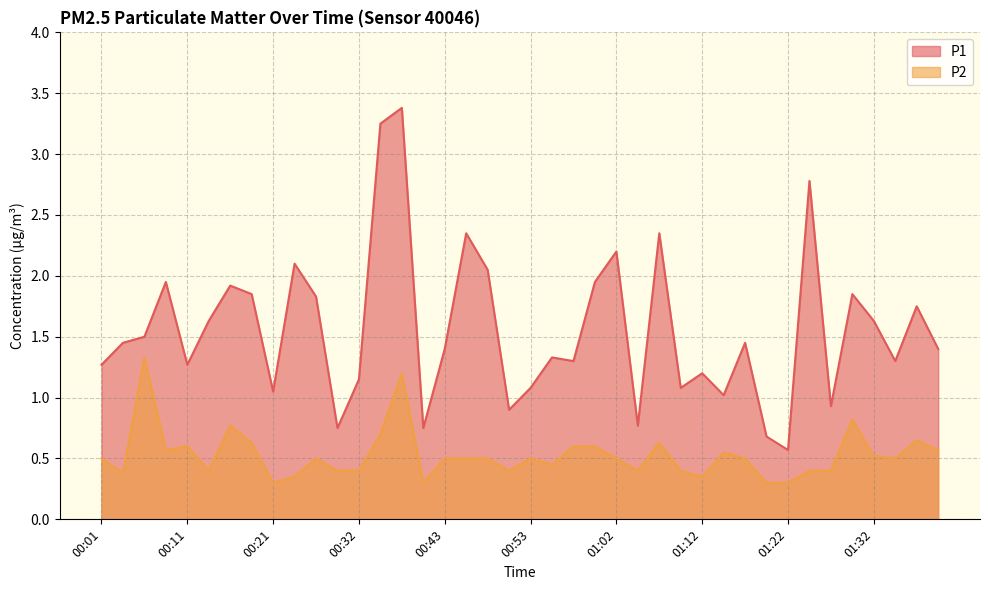

What is the average value of the P1 series?

1.6